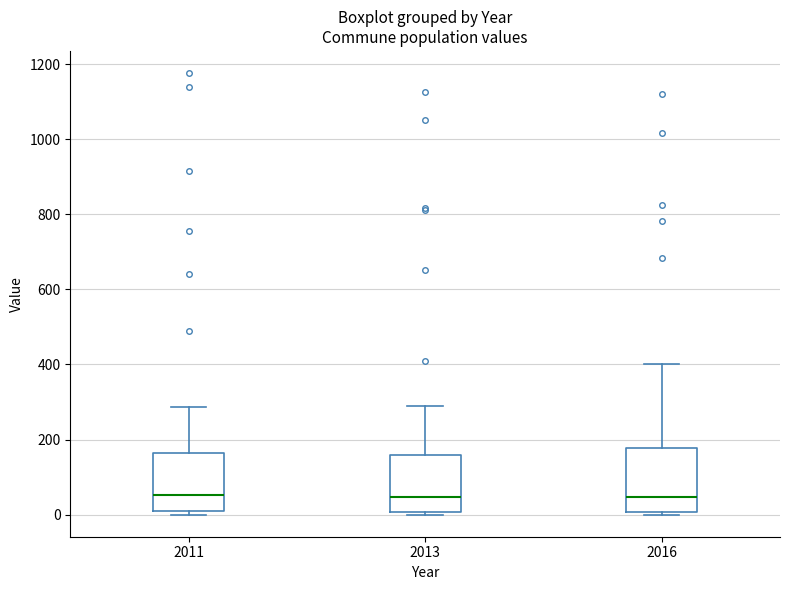

Reading left to right, read every box against the y-axis: the position of its median line, the range the box covers, and the ends of its whiskers. The values are not printed on the chart, so give them approximately, as read against the axis.

2011: median 60, box 20 to 160, whiskers 0 to 280
2013: median 40, box 0 to 160, whiskers 0 to 280
2016: median 40, box 0 to 180, whiskers 0 (just below the box's lower edge) to 400